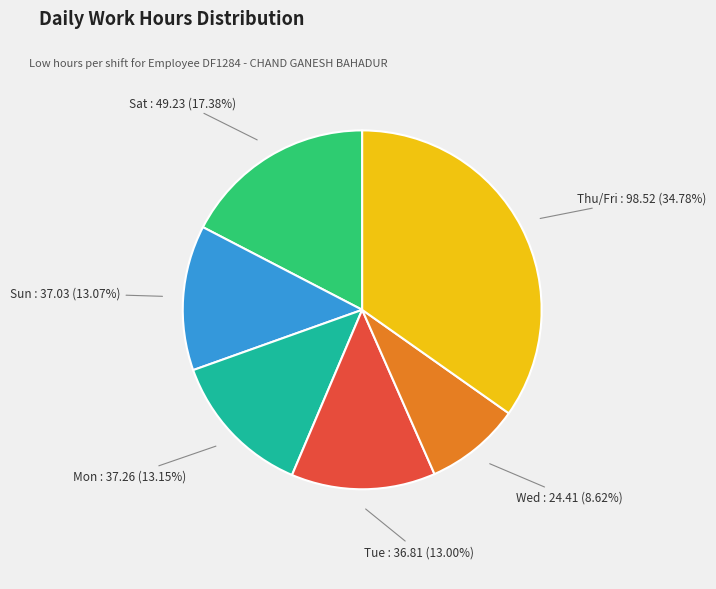

Does any single category account for the majority?

No